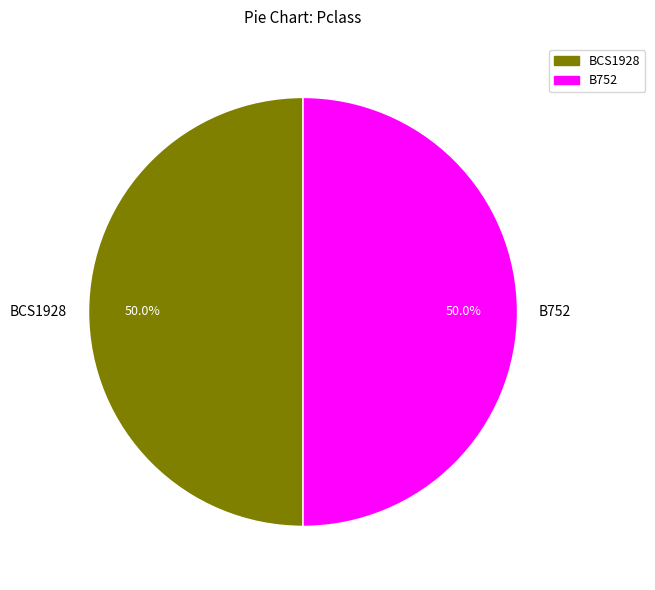

How many segments does this pie chart have?

2